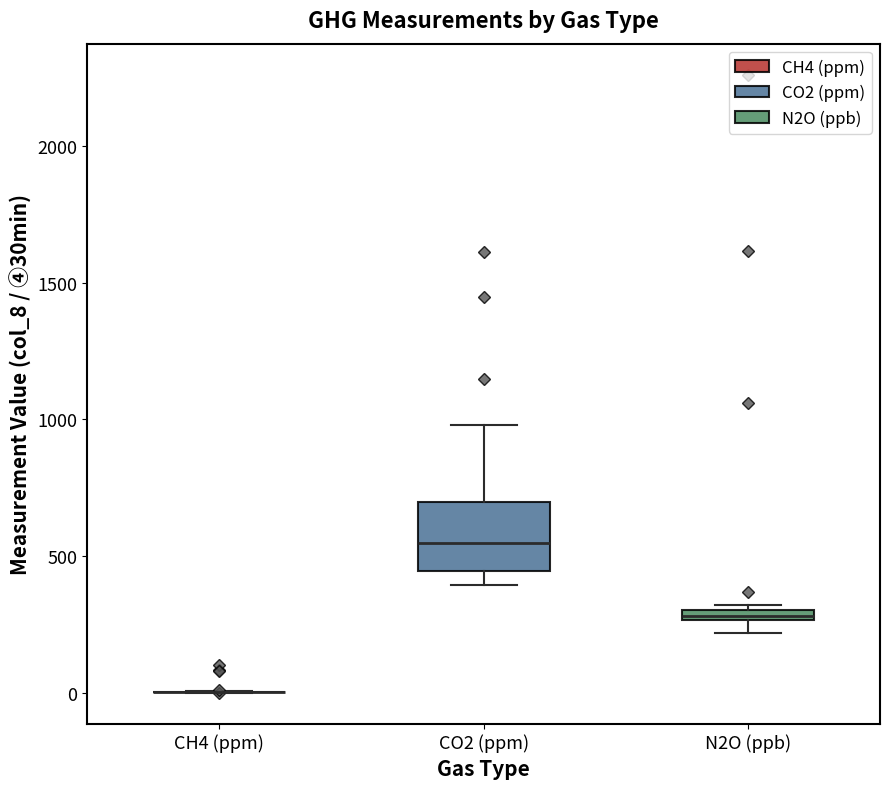

Where is the upper edge of the box for N2O (ppb) on the y-axis? The values are not printed on the chart, so give them approximately, as read against the axis.

300